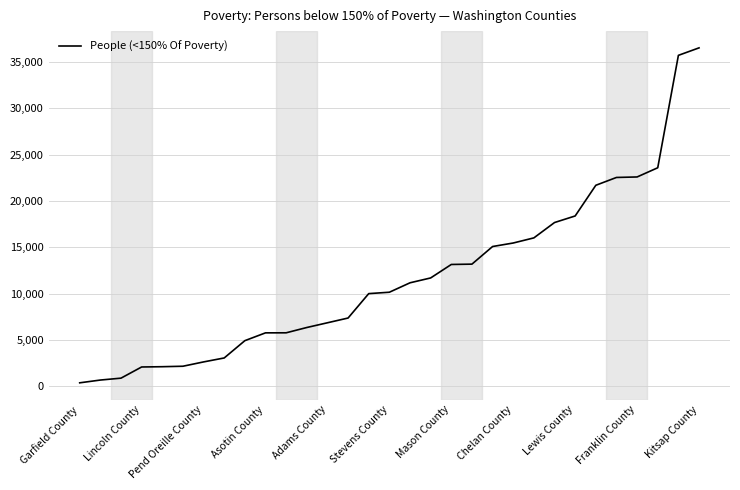

What is the greatest value displayed?

36502